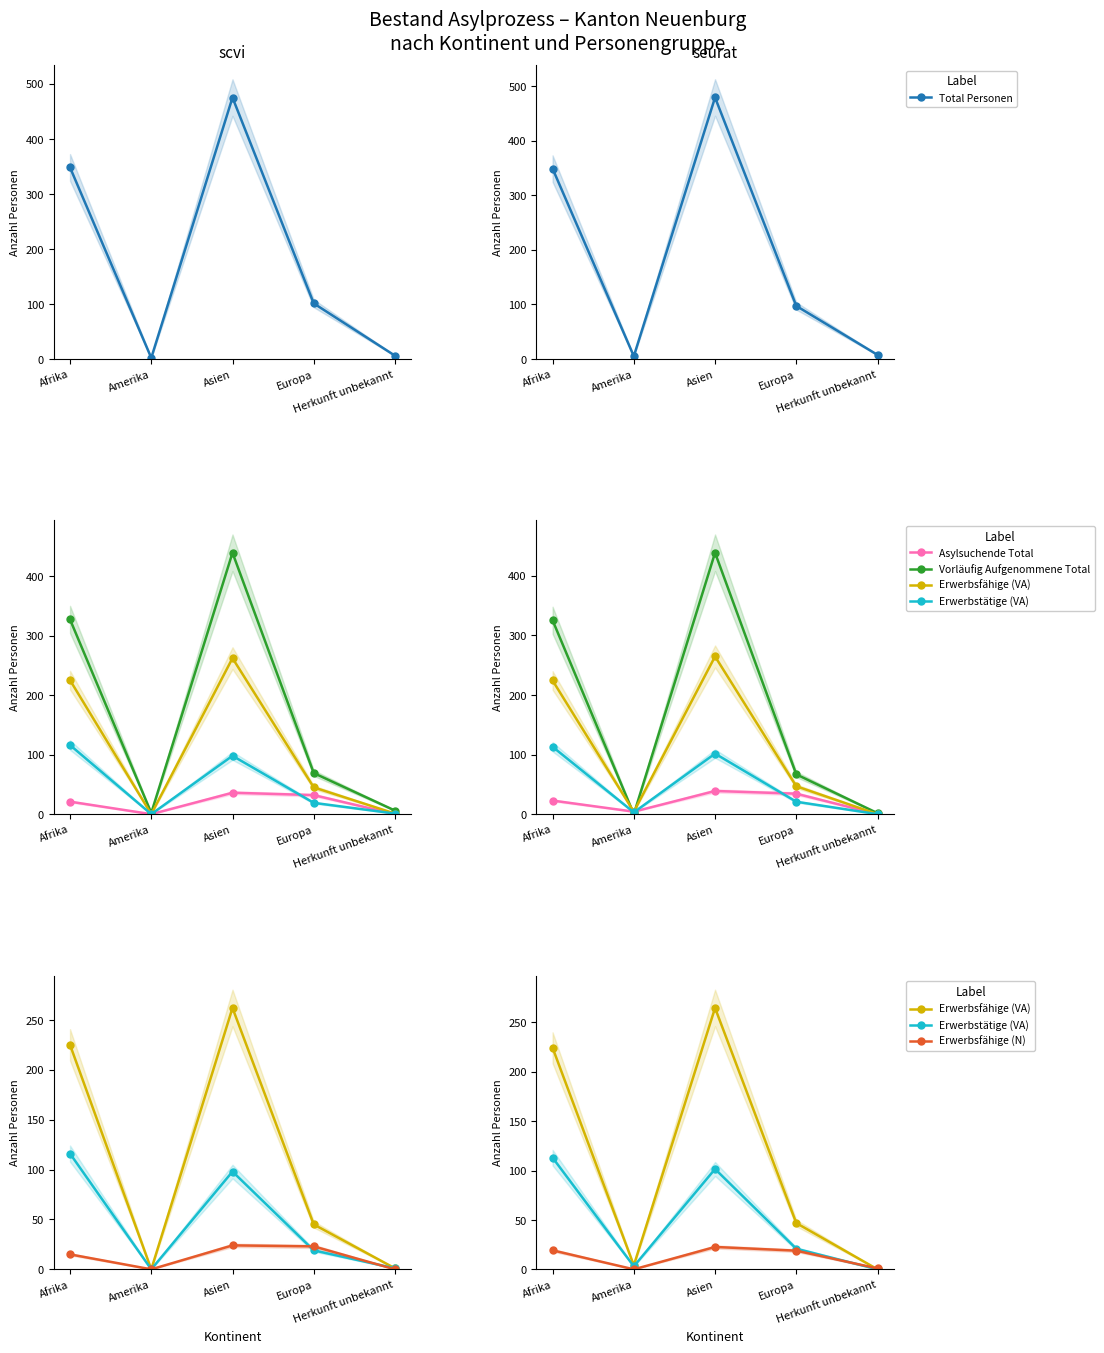

List the series in order of their peak value, highest first.

Total Personen, Vorläufig Aufgenommene Total, Erwerbsfähige (VA), Erwerbstätige (VA), Asylsuchende Total, Erwerbsfähige (N)